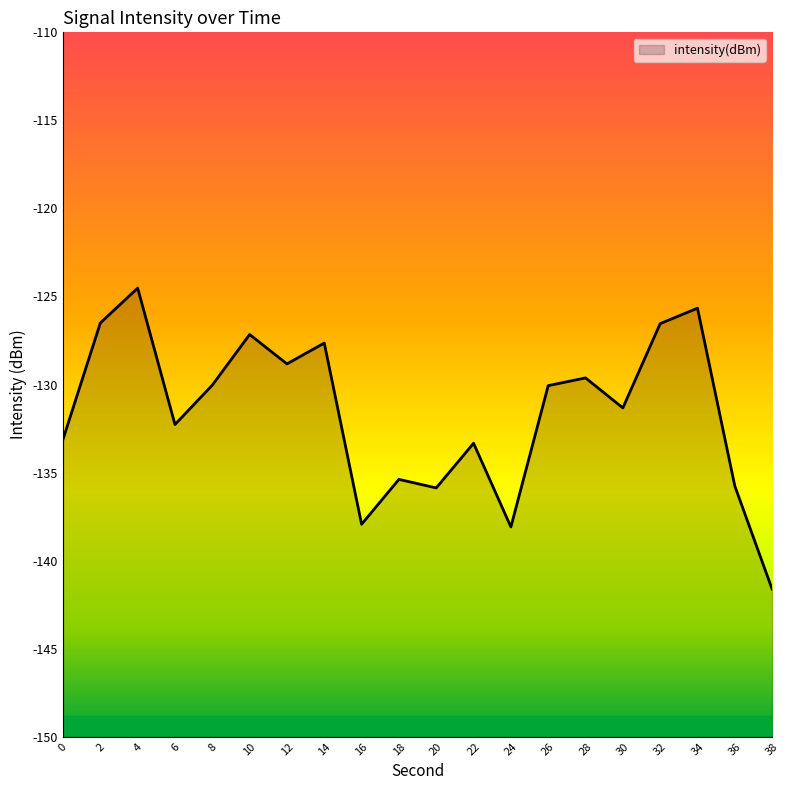

How many lines are shown in the chart?

1